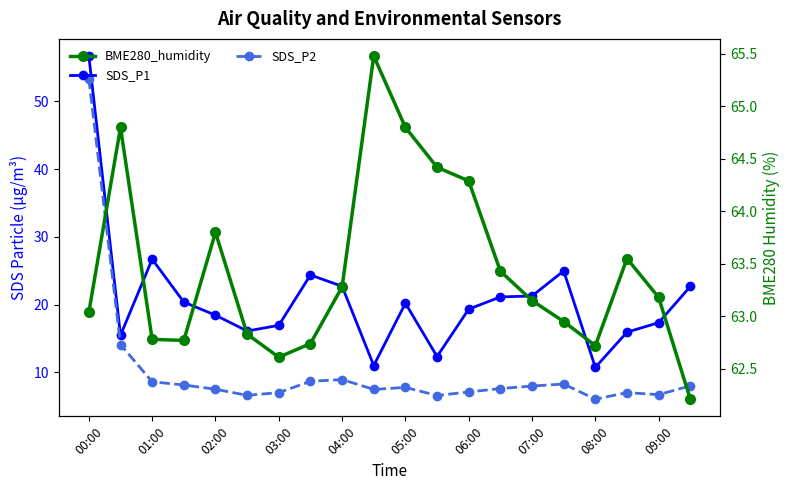

Which series has the largest range (max minus min)?

SDS_P2